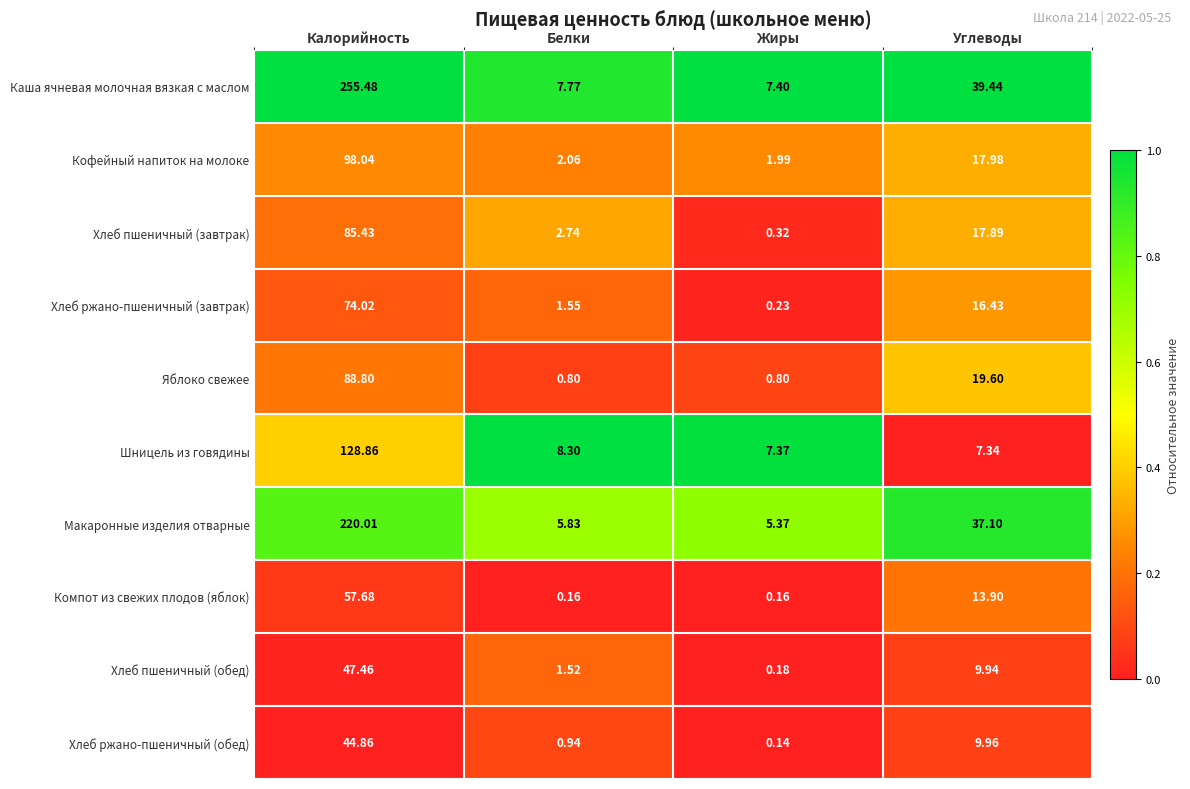

Rank the categories by Хлеб пшеничный (обед) value from highest to lowest.

Калорийность, Углеводы, Белки, Жиры